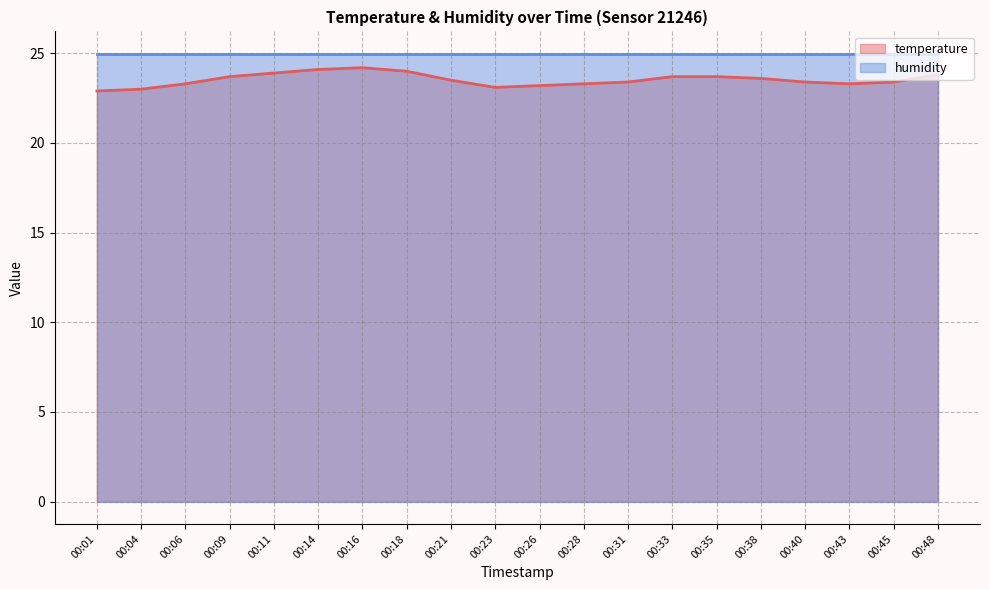

How many points are higher than both their immediate neighbors (excluding endpoints)?

1